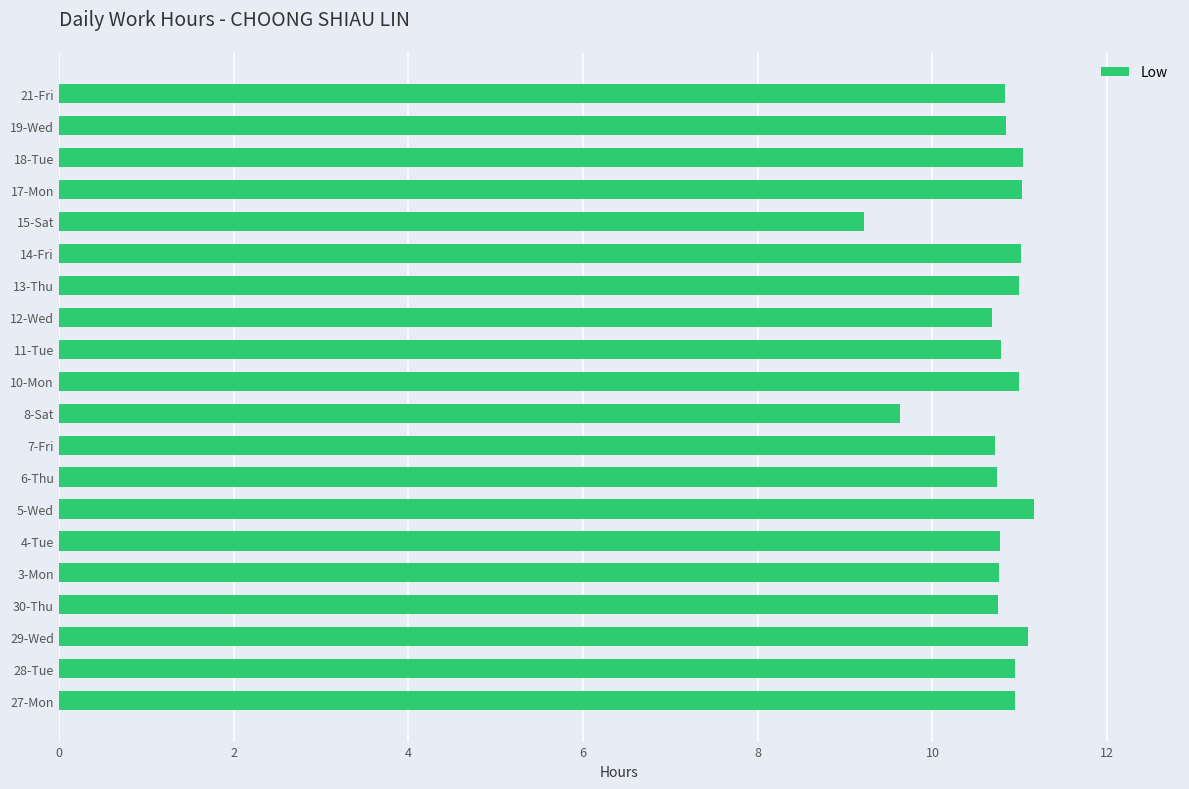

At which label is the value closest to 10?

8-Sat